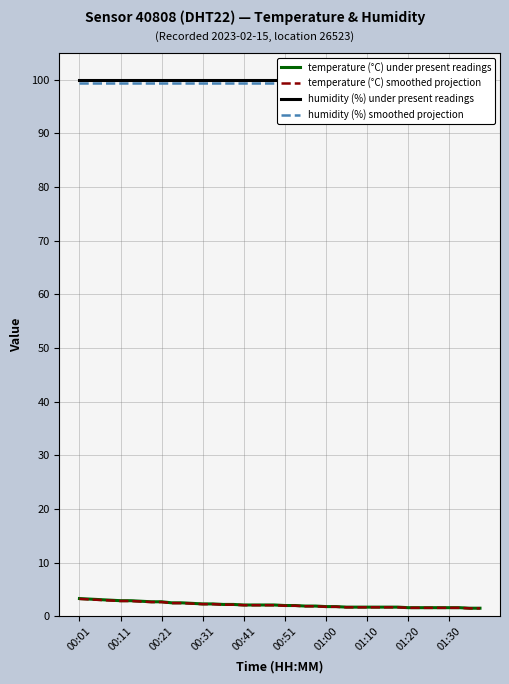

Where does the temperature (°C) under present readings series first go above 2?

00:01